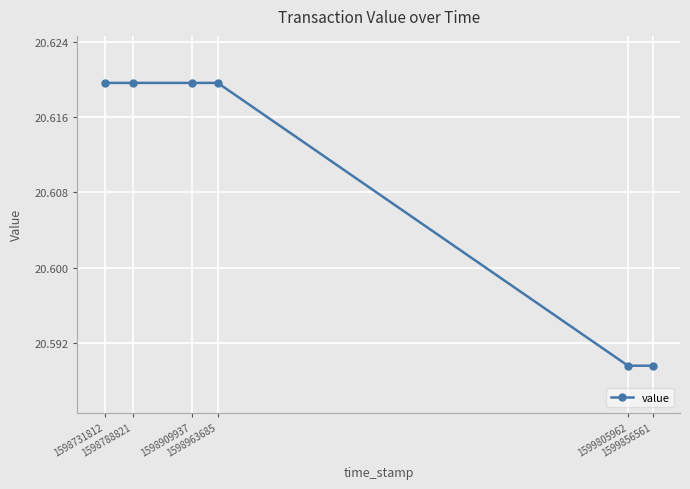

How many values are between 20 and 21?

6